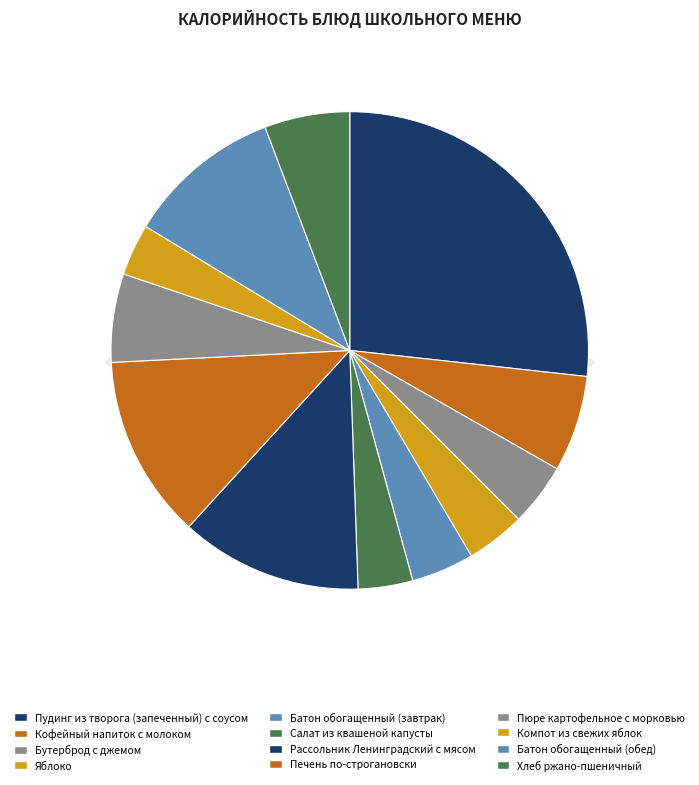

Is it true that Пудинг из творога (запеченный) с соусом is 27% of the pie?

True